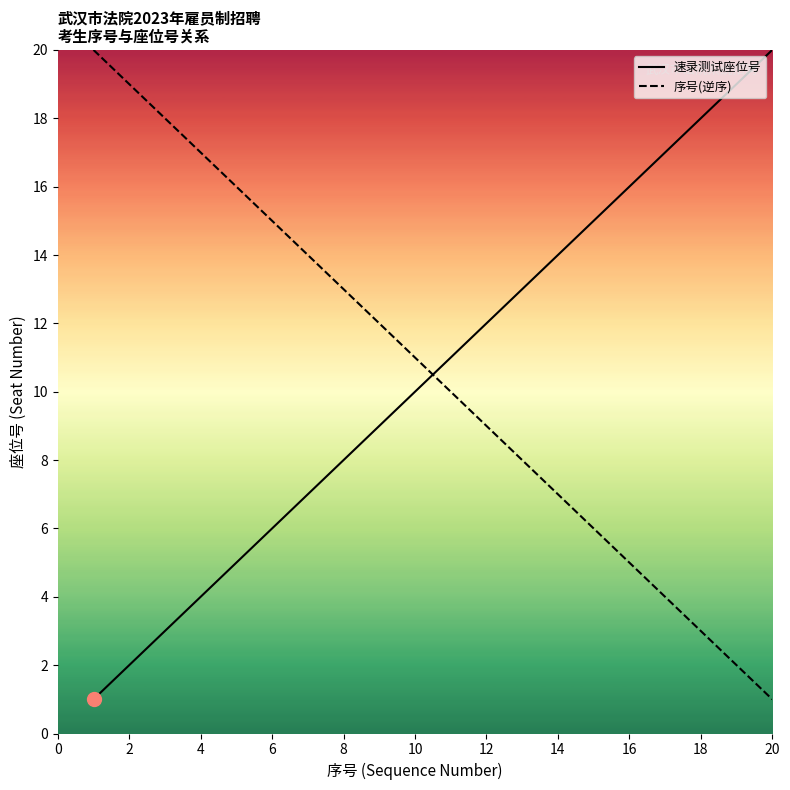

True or false: 序号(逆序) has more than 1 points higher than both neighbors.

False